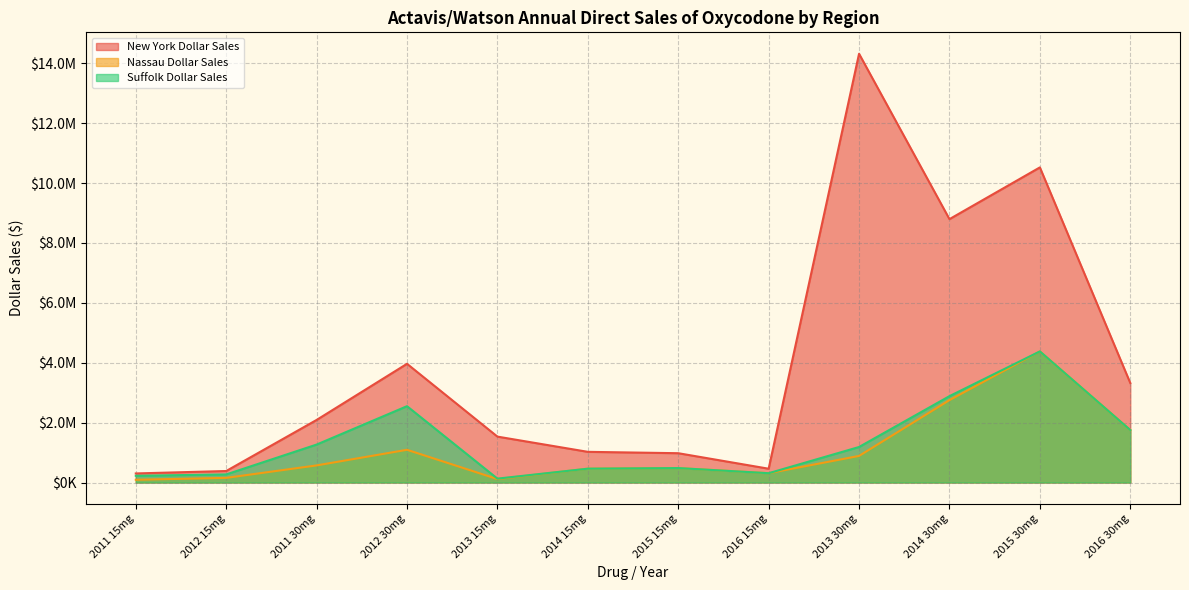

How many categories are shown in the chart?

12